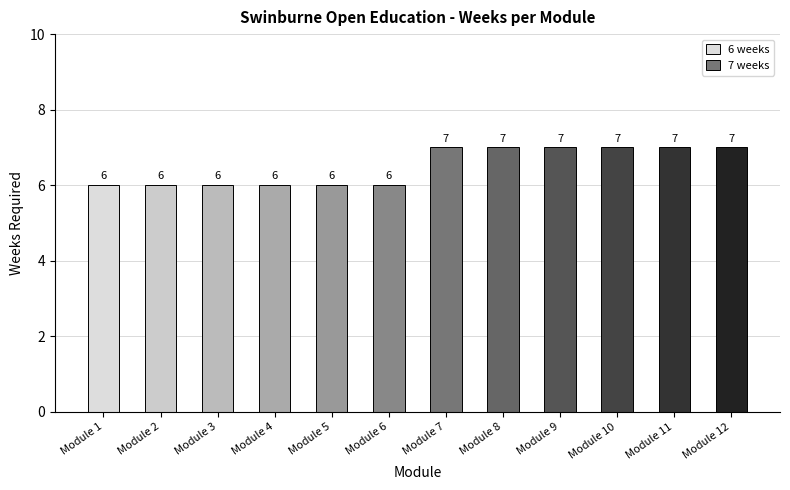

What is the sum of the values at Module 9 and Module 1?

13